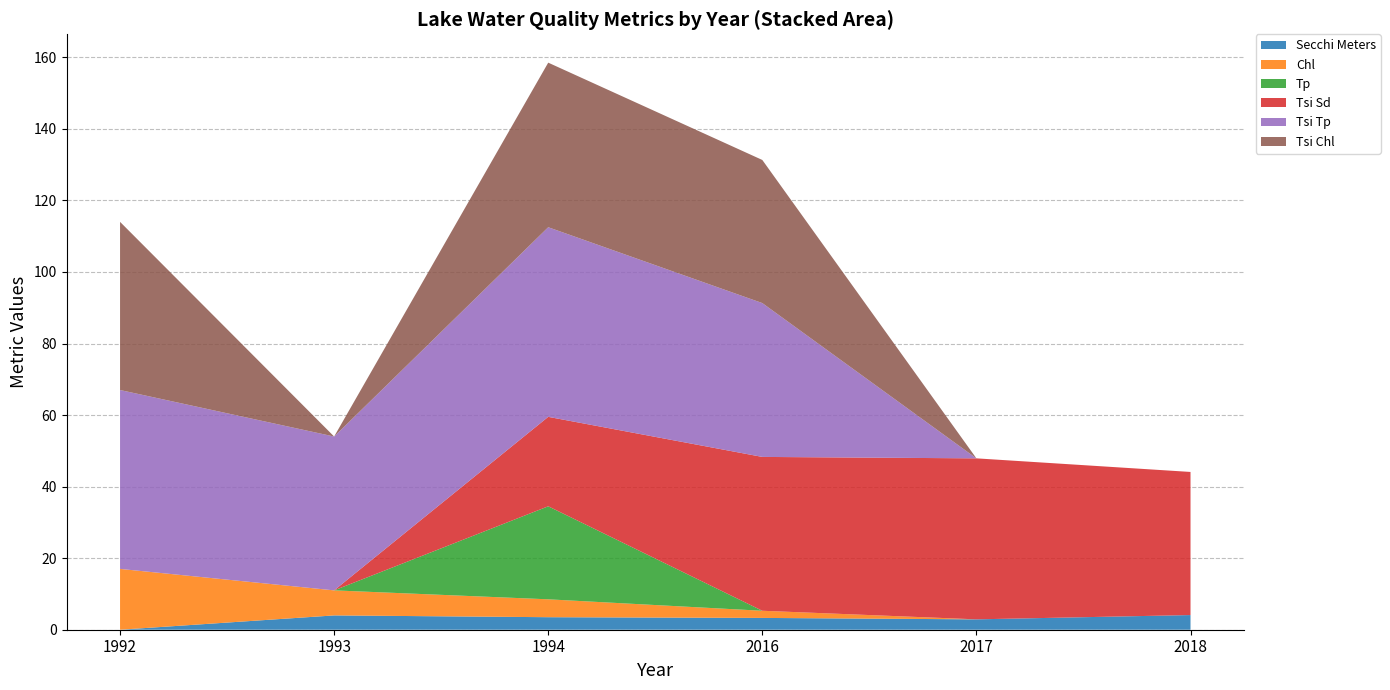

Reading left to right, list all the values displayed in this chart.

Secchi Meters: 0.0	4.0	3.5	3.3	2.9	4.1
Chl: 17.0	7.0	5.0	2.0	0.0	0.0
Tp: 0.0	0.0	26.0	0.0	0.0	0.0
Tsi Sd: 0.0	0.0	25.0	43.0	45.0	40.0
Tsi Tp: 50.0	43.0	53.0	43.0	0.0	0.0
Tsi Chl: 47.0	0.0	46.0	40.0	0.0	0.0